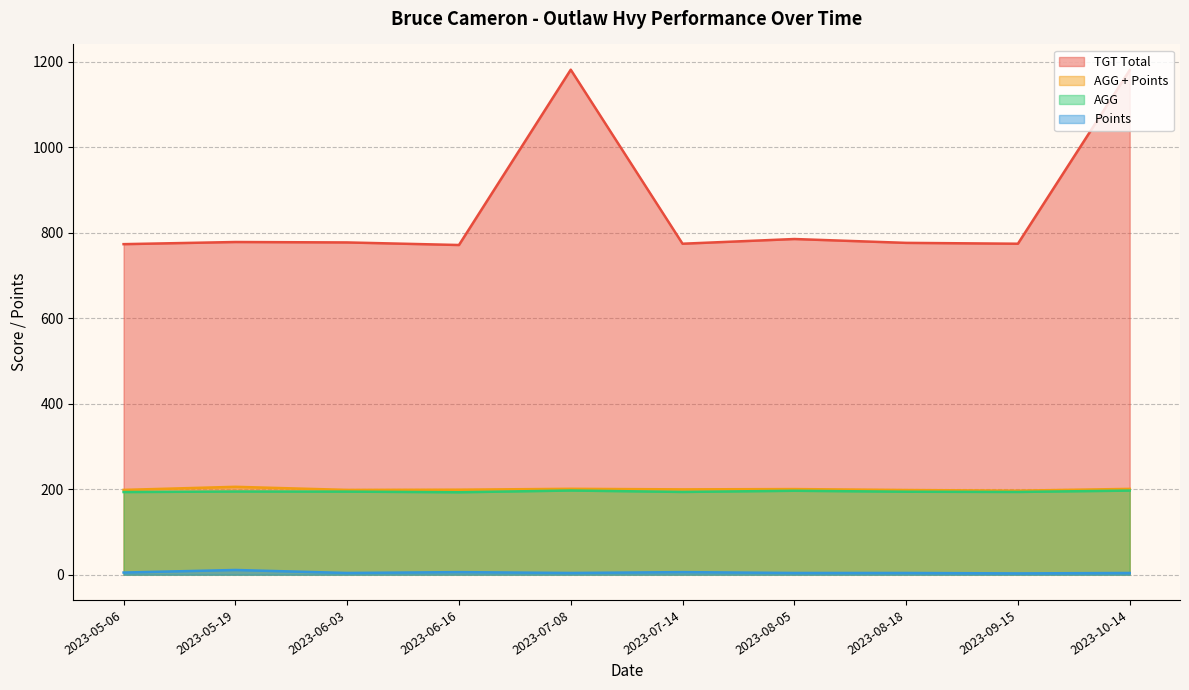

In Points, how many points are lower than both neighbors (excluding endpoints)?

3